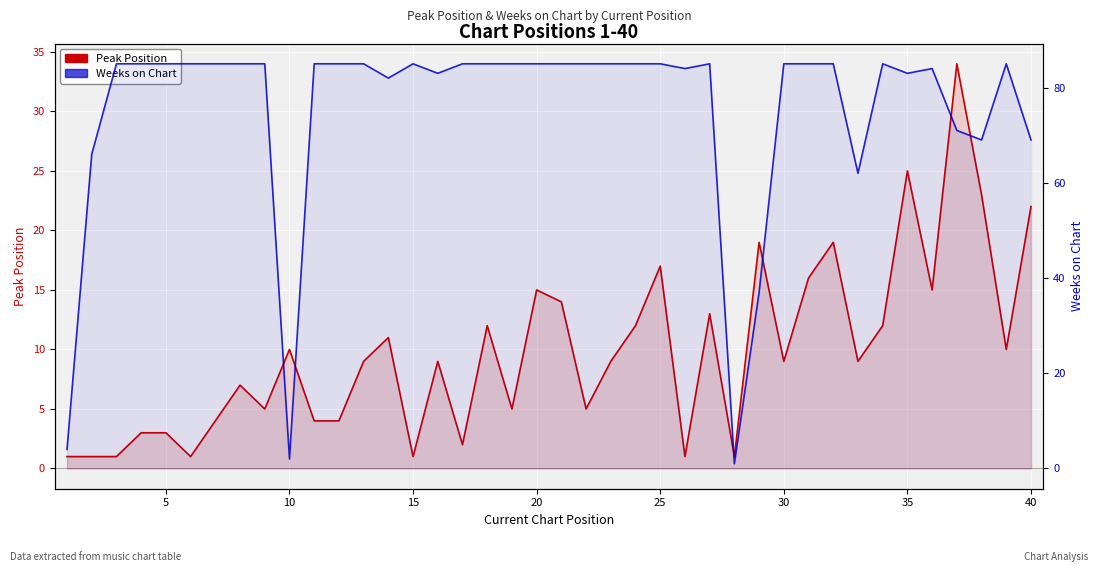

What is the minimum value for Weeks on Chart?

1